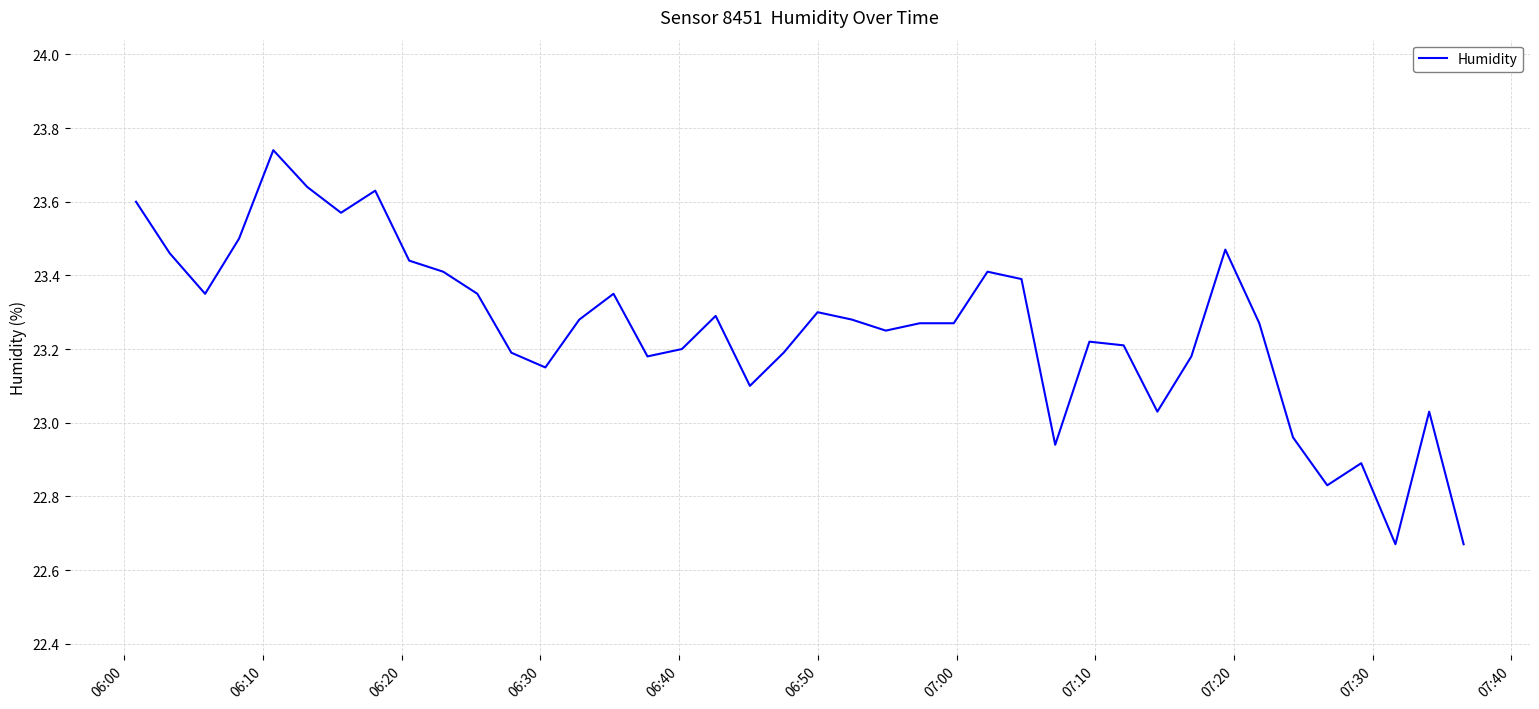

What is the difference between the maximum and minimum values?

1.1